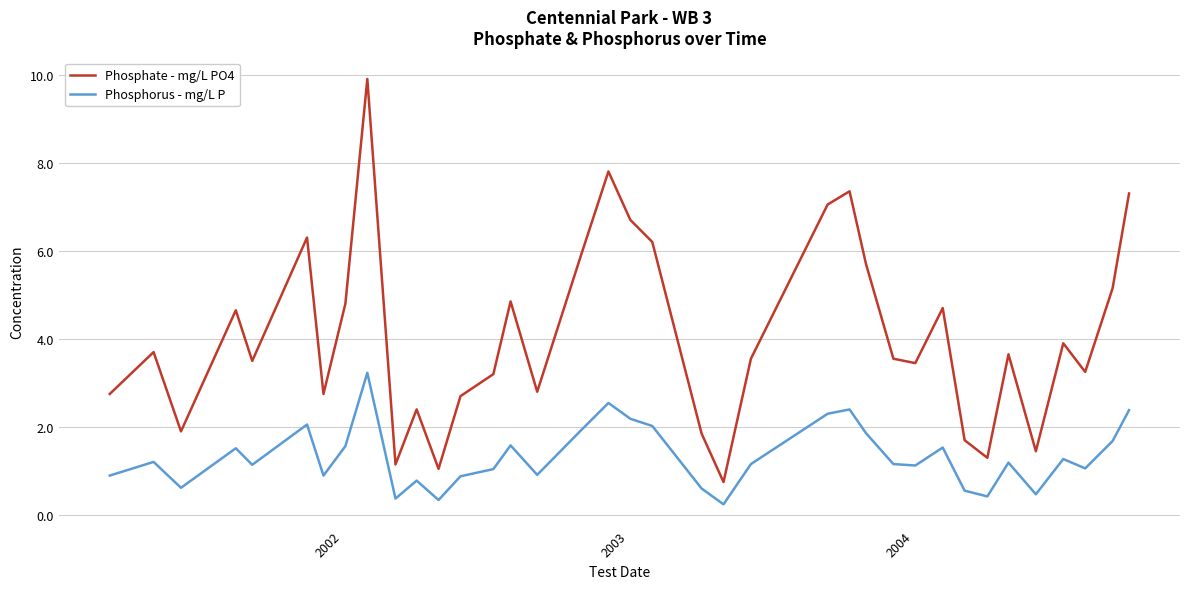

What is the average value of the Phosphorus - mg/L P series?

1.3